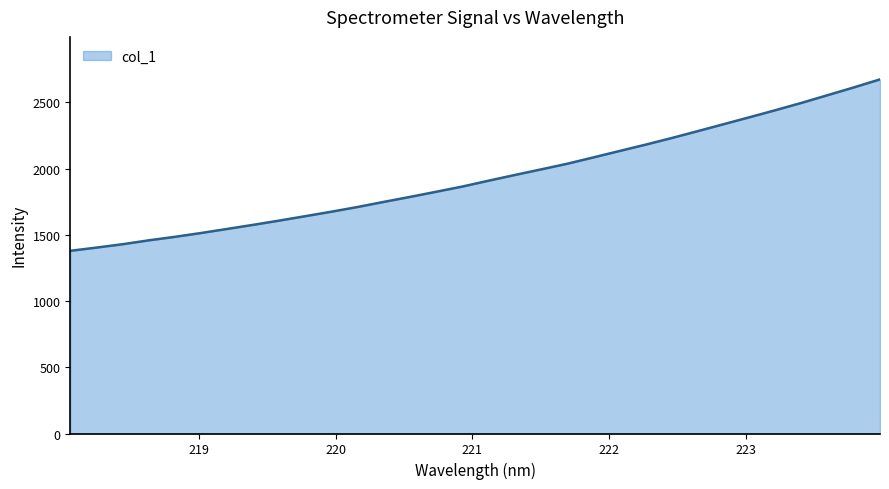

What is the difference between the maximum and minimum values?

1294.7